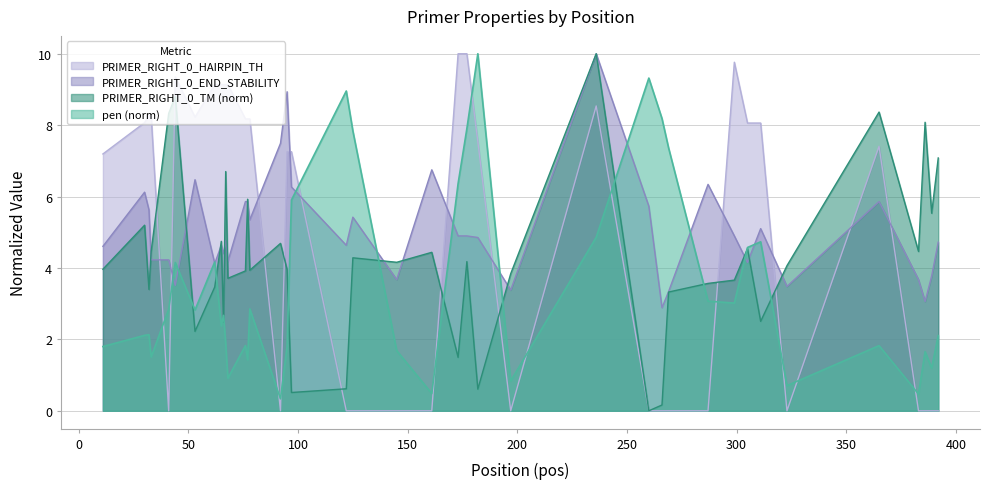

Which series has the largest total across all categories?

PRIMER_RIGHT_0_HAIRPIN_TH